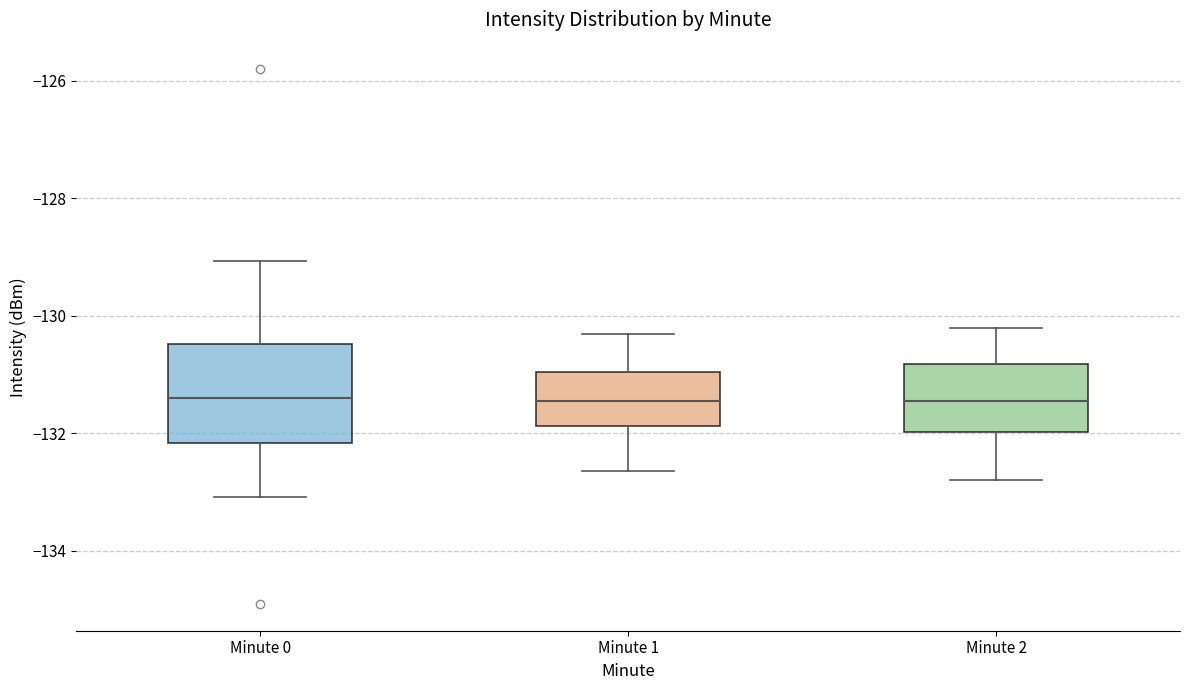

Where does the upper whisker of the box for Minute 0 end on the y-axis? The values are not printed on the chart, so give them approximately, as read against the axis.

-129.0